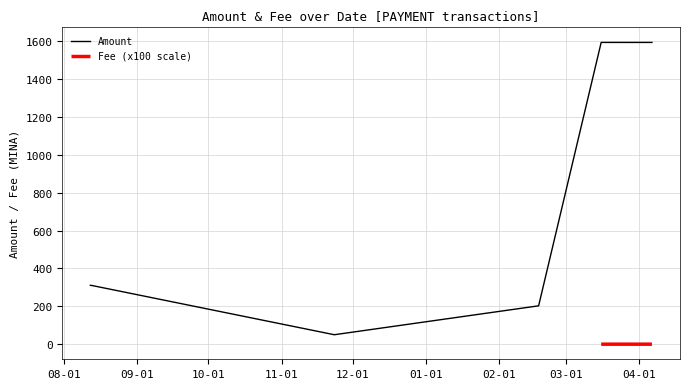

List the labels in order of value, smallest first.

2021-11-23 05:54:00, 2021-11-23 06:27:00, 2022-02-17 13:15:00, 2022-02-17 13:30:00, 2021-08-12 05:15:00, 2021-08-12 21:54:00, 2022-03-15 23:45:00, 2022-04-06 10:09:00